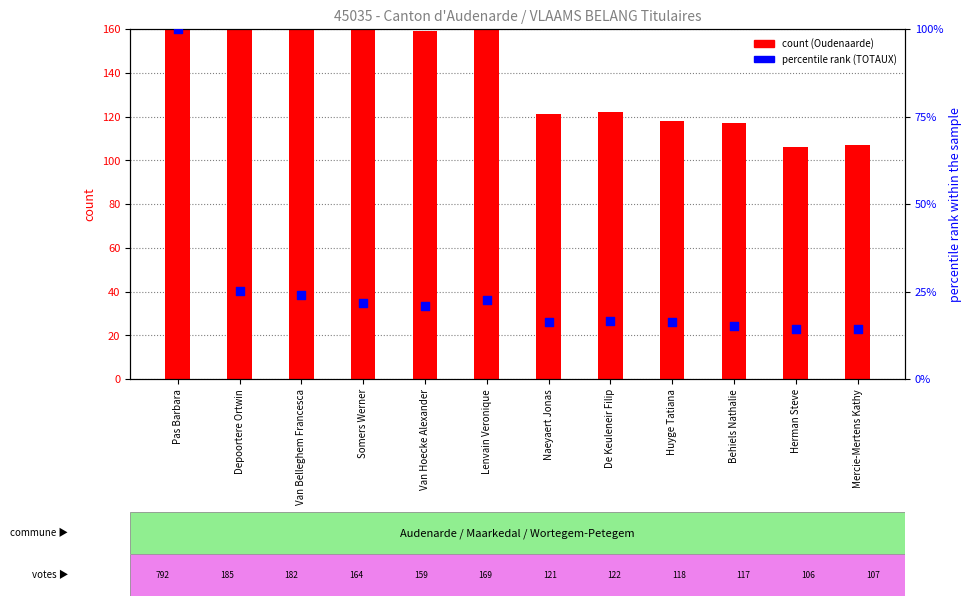

At which category is the sum across all series the highest?

Pas Barbara